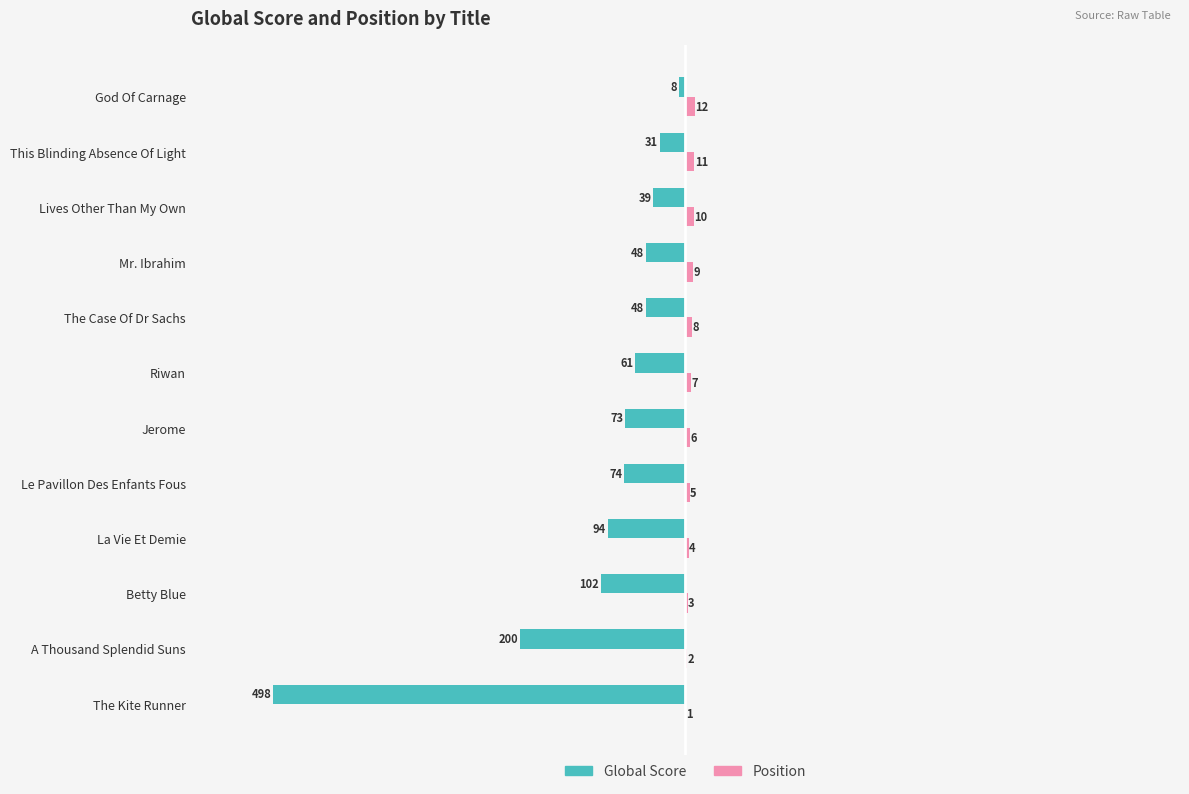

What is the sum of the Position values at Mr. Ibrahim and The Kite Runner?

10